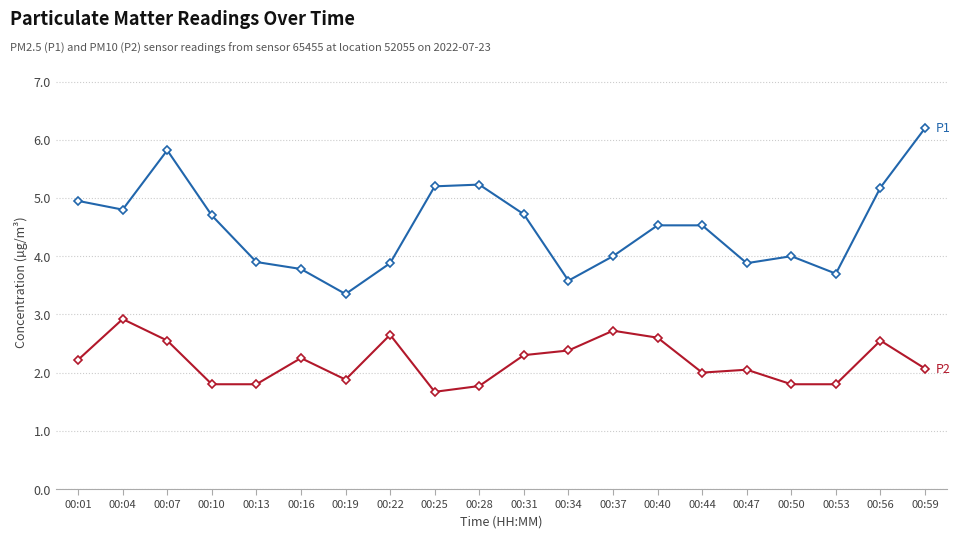

What is the difference between the highest and lowest values at 00:50?

2.2